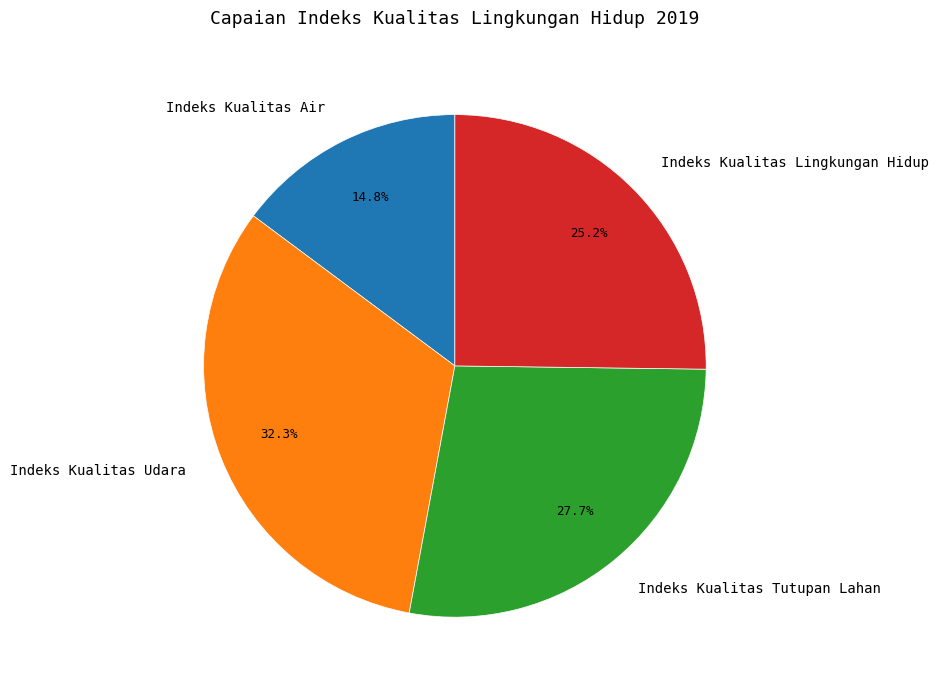

Is it true that Indeks Kualitas Lingkungan Hidup is 25% of the pie?

True